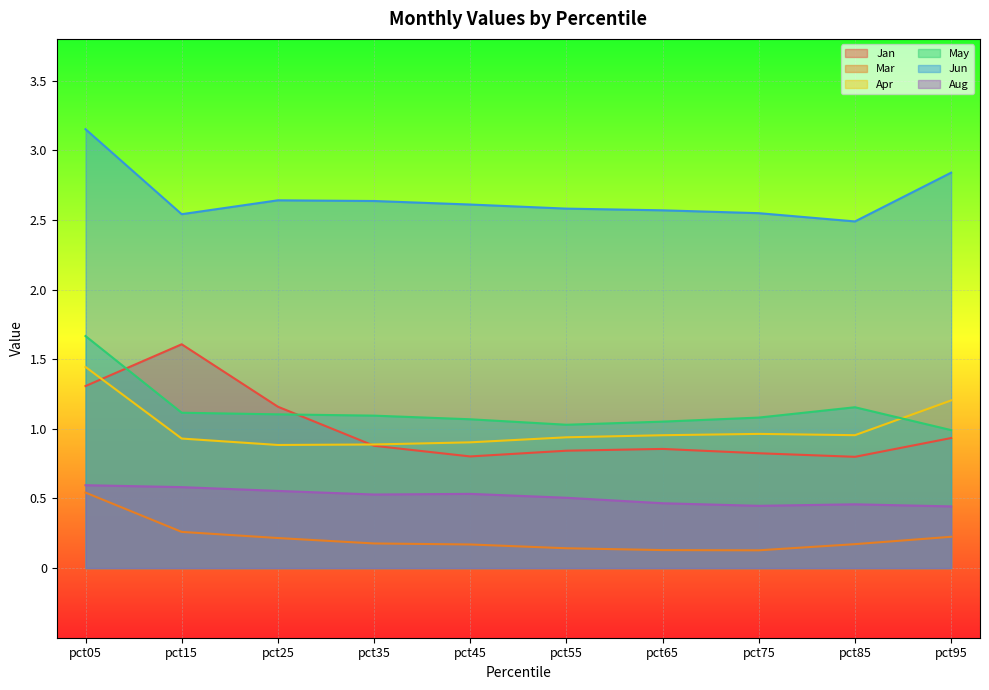

What is the value of the Mar point at the 6th from the left?

0.1